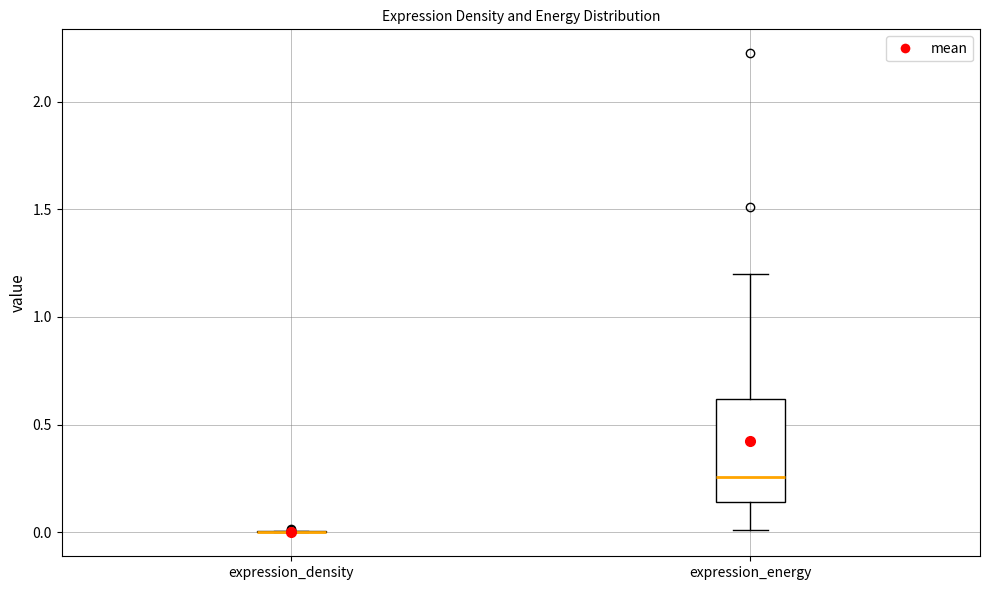

Reading left to right, read every box against the y-axis: the position of its median line, the range the box covers, and the ends of its whiskers. The values are not printed on the chart, so give them approximately, as read against the axis.

expression_density: box collapsed to a line at 0.00, whiskers 0.00 to 0.00
expression_energy: median 0.25, box 0.15 to 0.60, whiskers 0.00 to 1.20